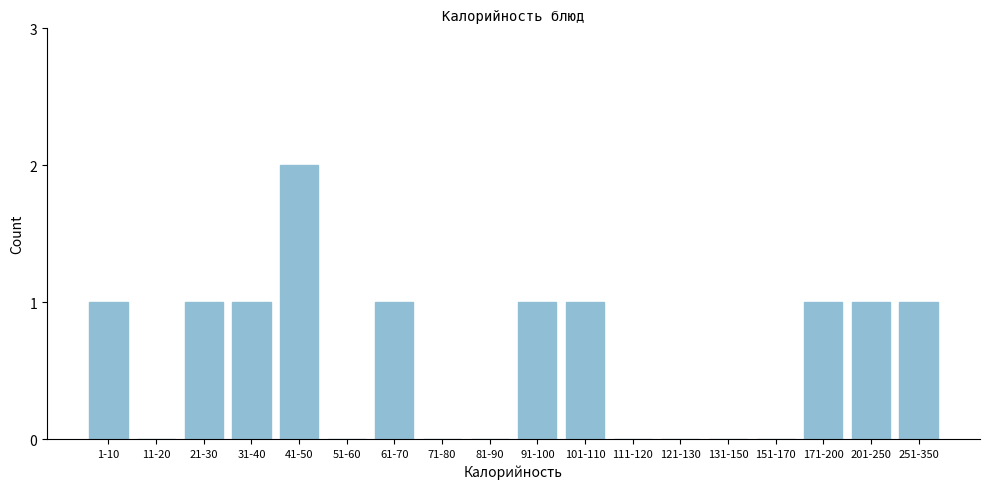

Reading left to right, extract all data points from this chart.

1-10=1	11-20=0	21-30=1	31-40=1	41-50=2	51-60=0	61-70=1	71-80=0	81-90=0	91-100=1	101-110=1	111-120=0	121-130=0	131-150=0	151-170=0	171-200=1	201-250=1	251-350=1